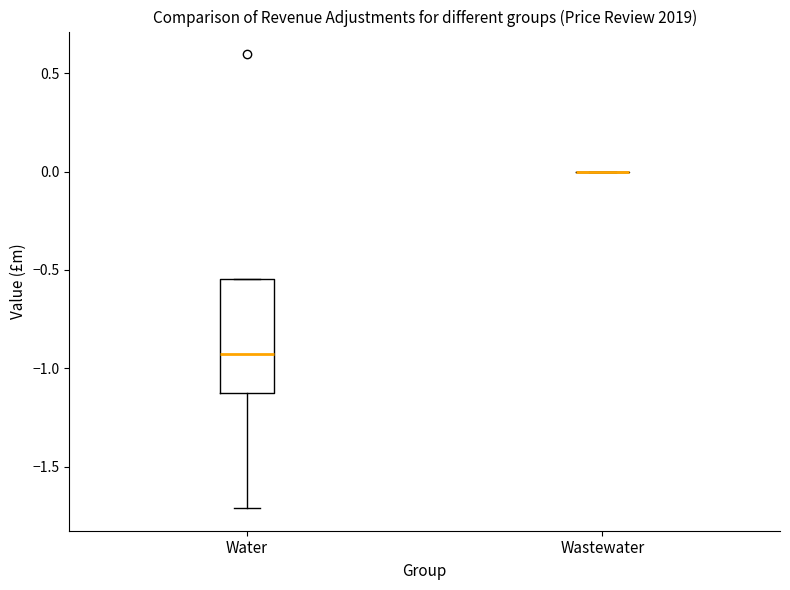

Which box is the tallest, from its lower edge to its upper edge?

Water